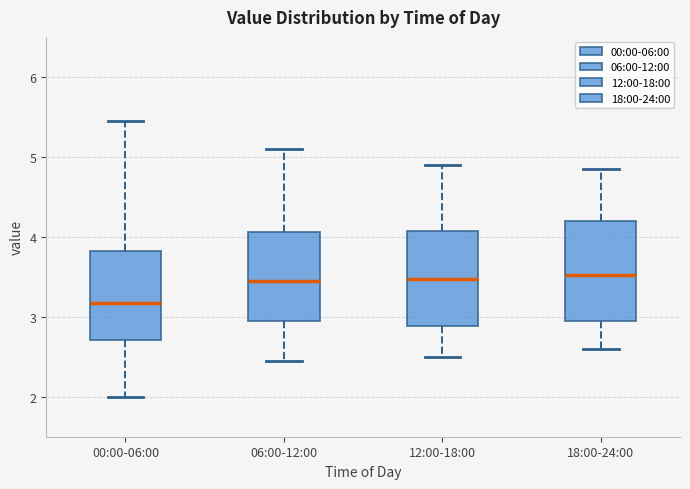

Which box's median line is the lowest?

00:00-06:00